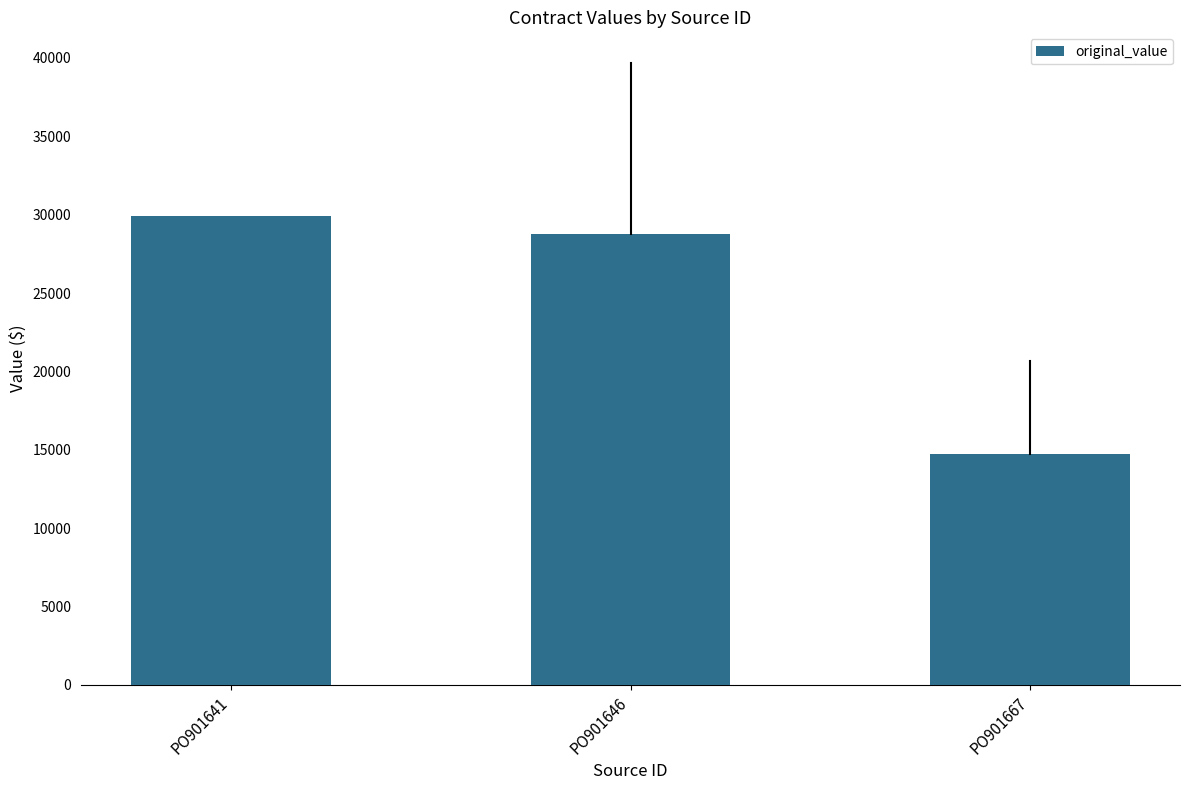

What is the ratio of the value at PO901667 to the value at PO901641?

0.5